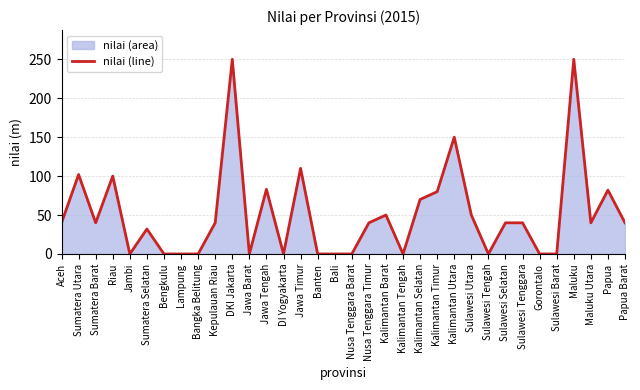

Reading right to left, extract all data points from this chart.

Papua Barat=40	Papua=82	Maluku Utara=40	Maluku=250	Sulawesi Barat=0	Gorontalo=0	Sulawesi Tenggara=40	Sulawesi Selatan=40	Sulawesi Tengah=0	Sulawesi Utara=50	Kalimantan Utara=150	Kalimantan Timur=80	Kalimantan Selatan=70	Kalimantan Tengah=0	Kalimantan Barat=50	Nusa Tenggara Timur=40	Nusa Tenggara Barat=0	Bali=0	Banten=0	Jawa Timur=110	DI Yogyakarta=0	Jawa Tengah=83	Jawa Barat=0	DKI Jakarta=250	Kepulauan Riau=40	Bangka Belitung=0	Lampung=0	Bengkulu=0	Sumatera Selatan=32	Jambi=0	Riau=100	Sumatera Barat=40	Sumatera Utara=102	Aceh=40